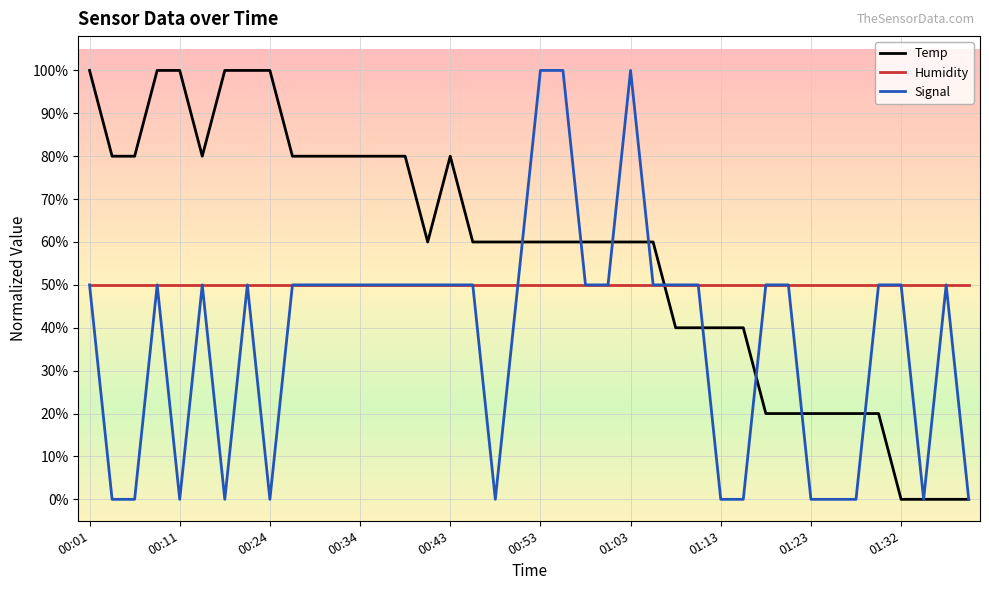

True or false: Temp has more than 0 interior local peaks.

True